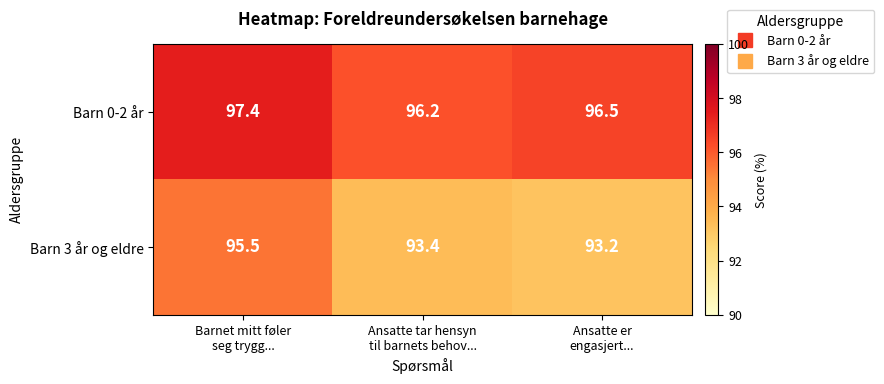

What is the difference between the maximum and minimum values in the Barn 0-2 år series?

1.2